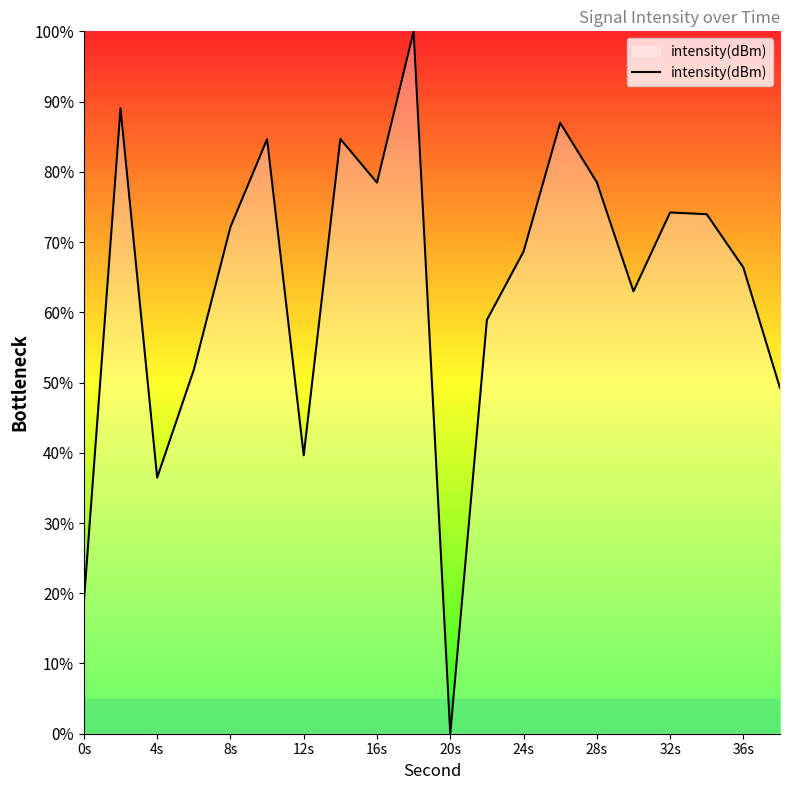

What is the maximum value shown in the chart?

100.0